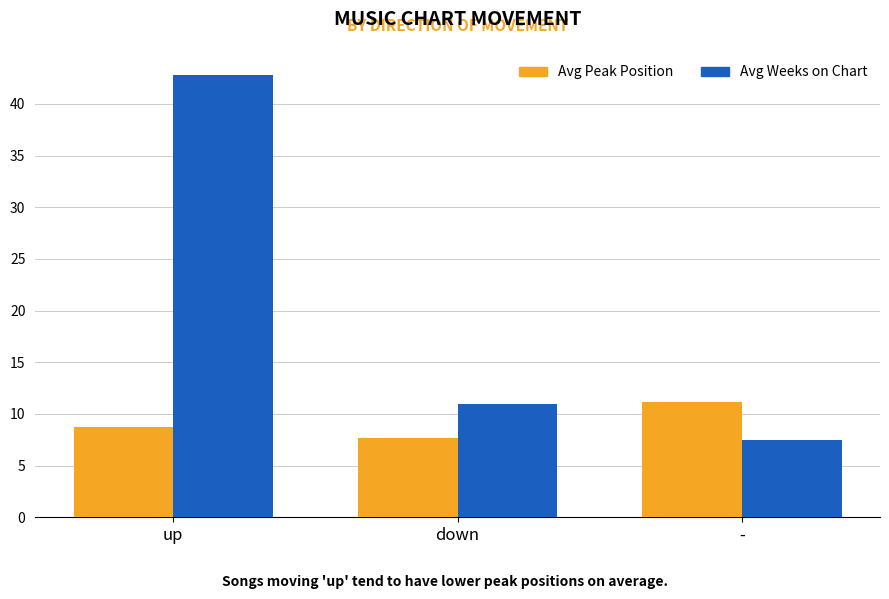

List the series in order of their peak value, highest first.

Avg Weeks on Chart, Avg Peak Position